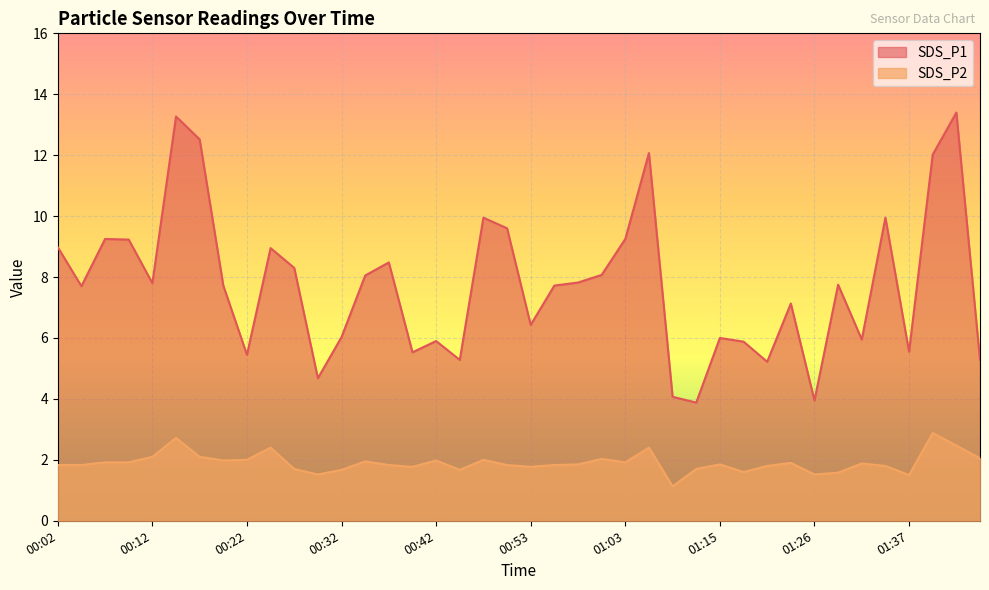

What is the lowest value of the SDS_P2 series?

1.1